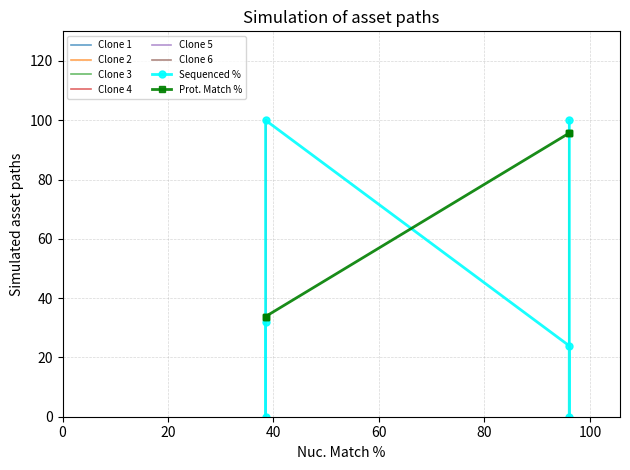

What is the maximum value shown in the chart?

100.0